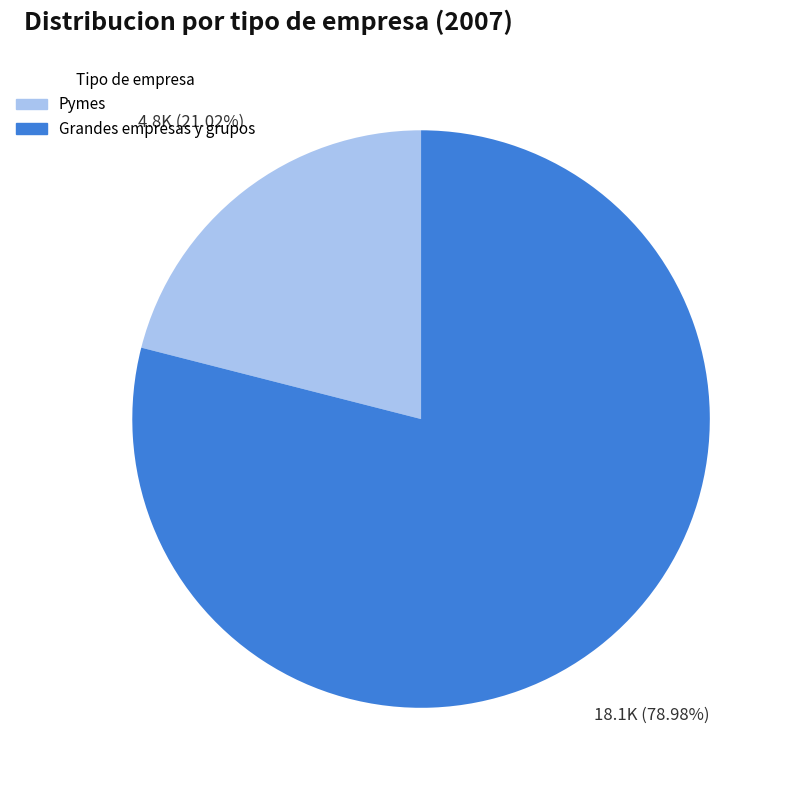

To the nearest percent, what is the combined percentage of Grandes empresas y grupos and Pymes?

100%